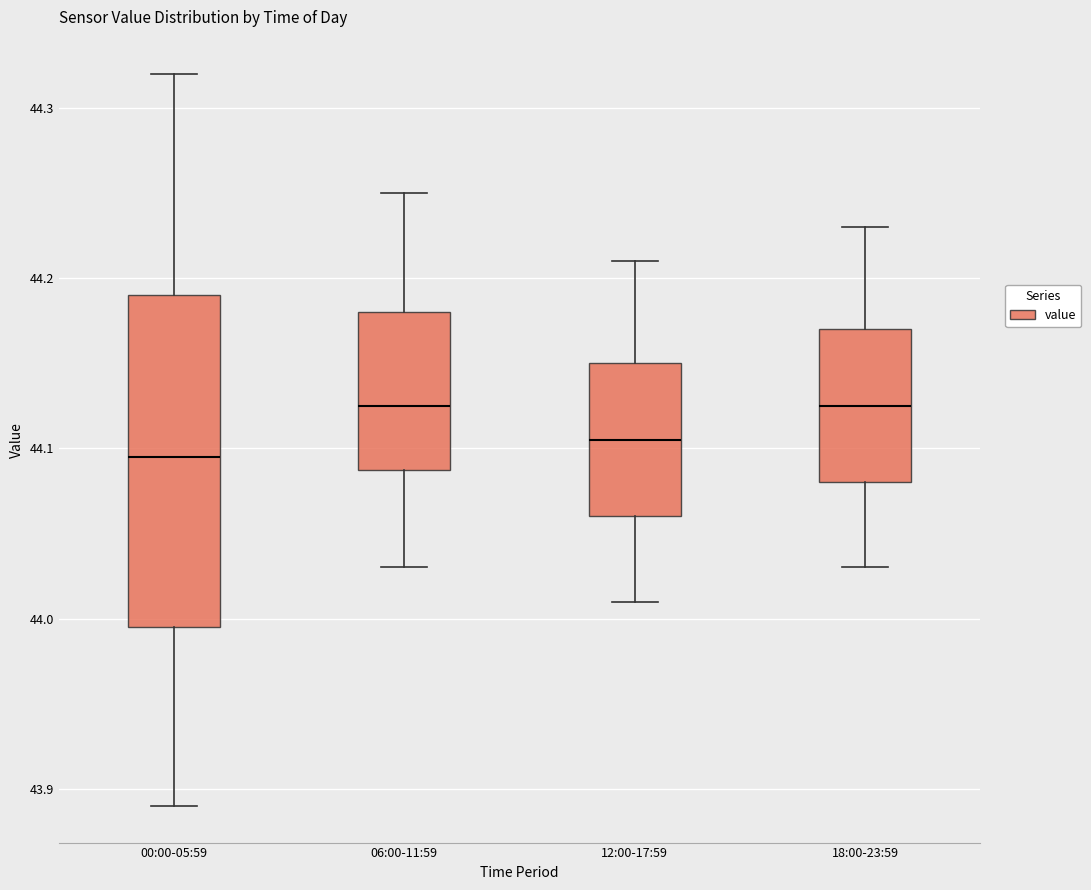

Where is the lower edge of the box for 18:00-23:59 on the y-axis? The values are not printed on the chart, so give them approximately, as read against the axis.

44.08